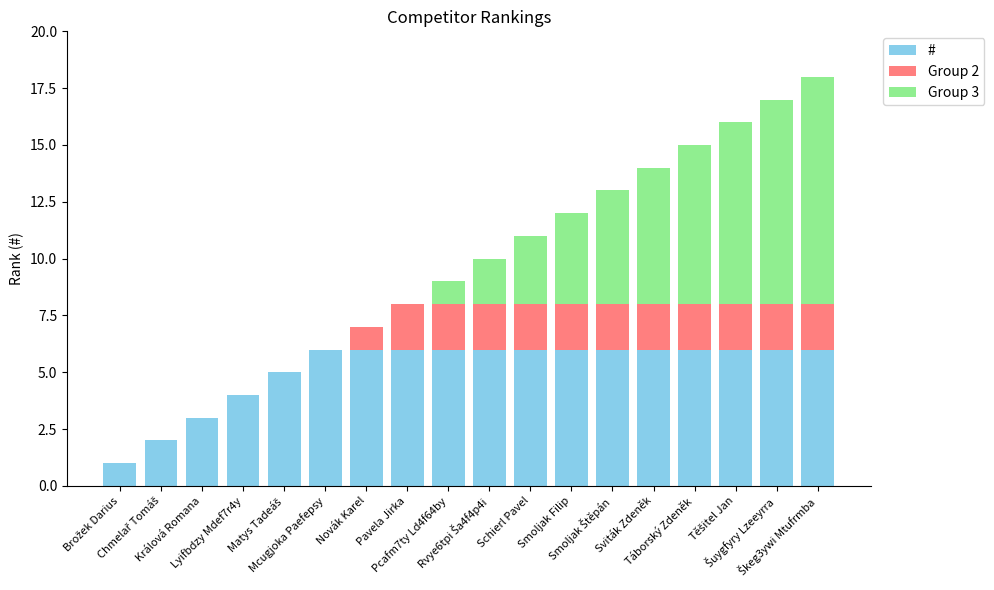

Are the bars horizontal?

No